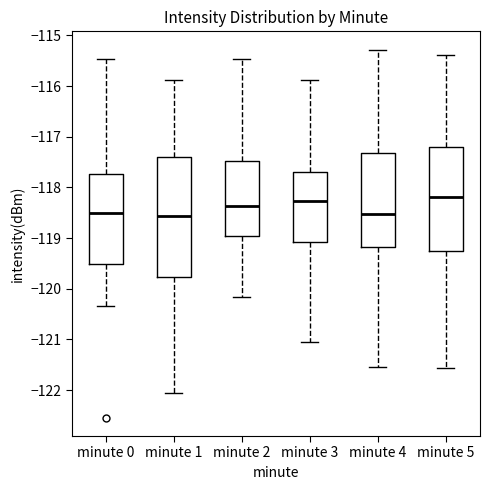

Which box is the tallest, from its lower edge to its upper edge?

minute 1